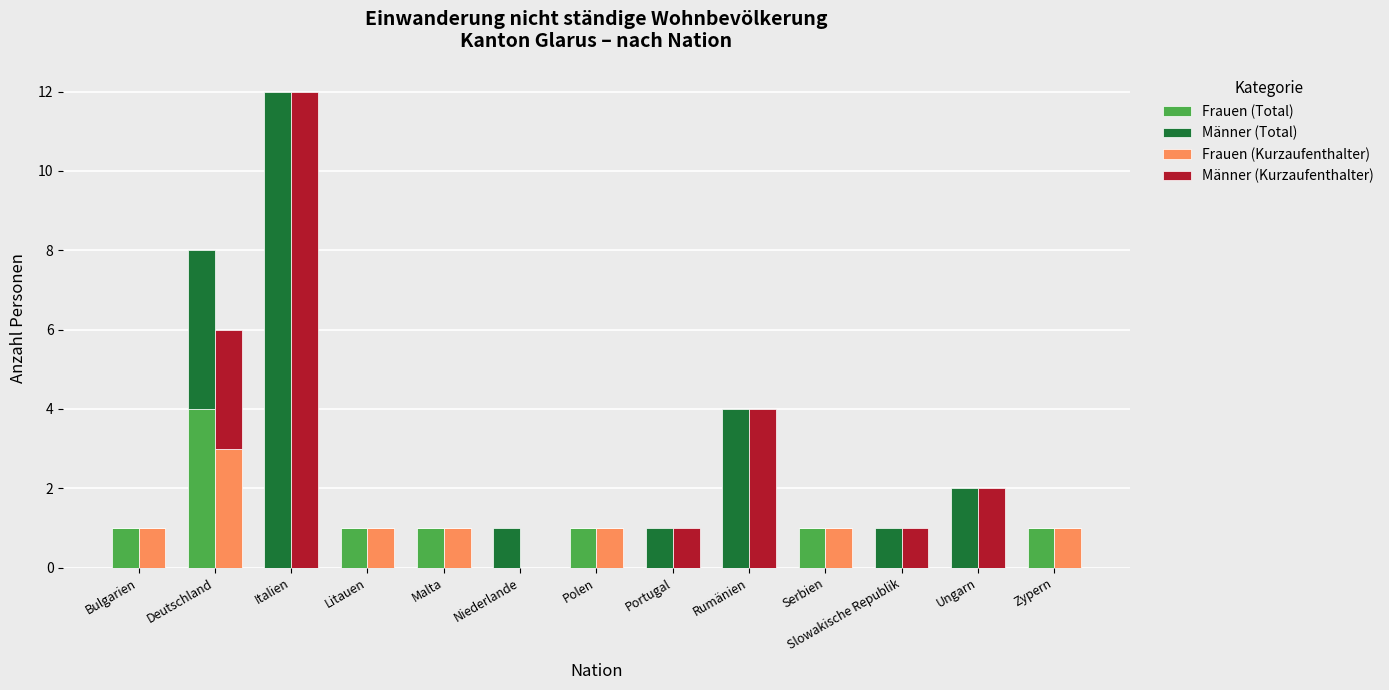

What position from the left is Deutschland?

2